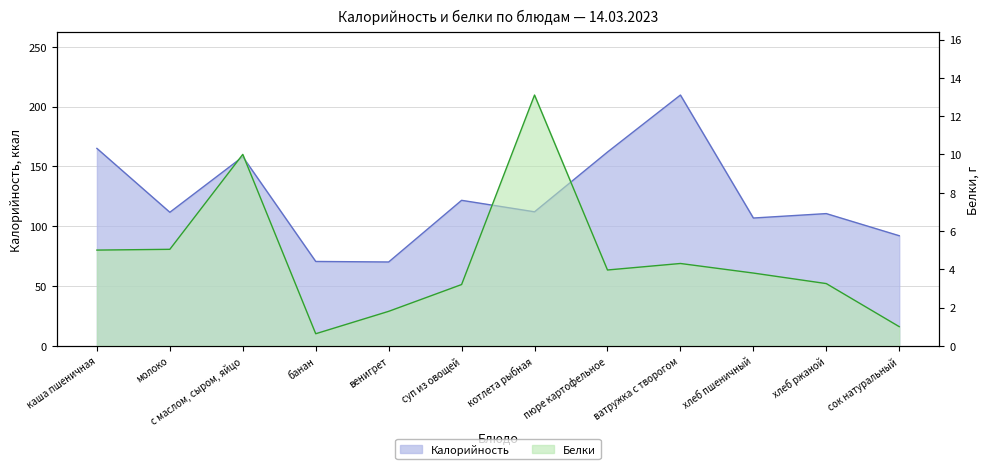

How many data points in Калорийность are less than 112?

6